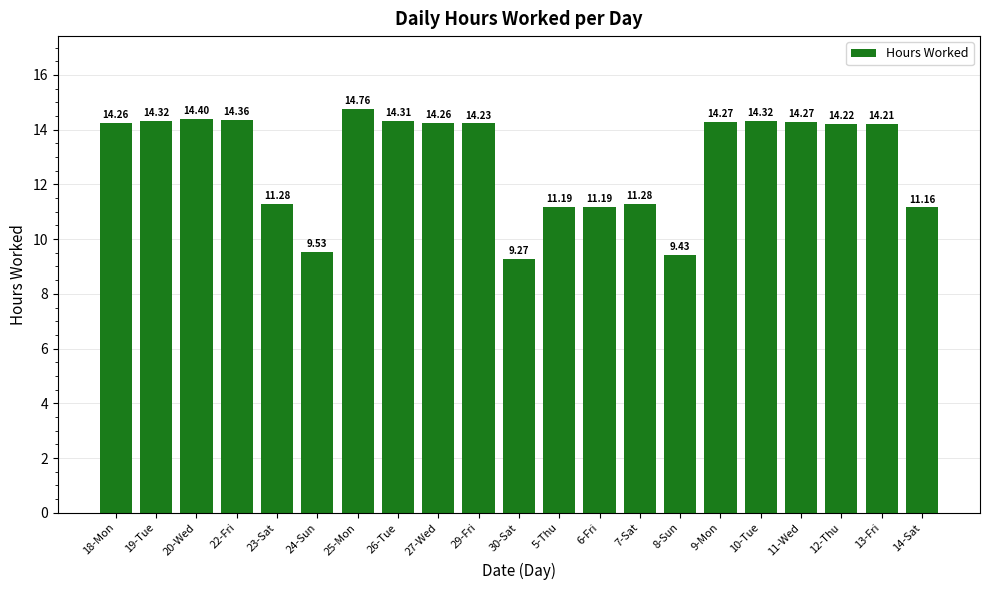

Between 29-Fri and 5-Thu, which is larger?

29-Fri